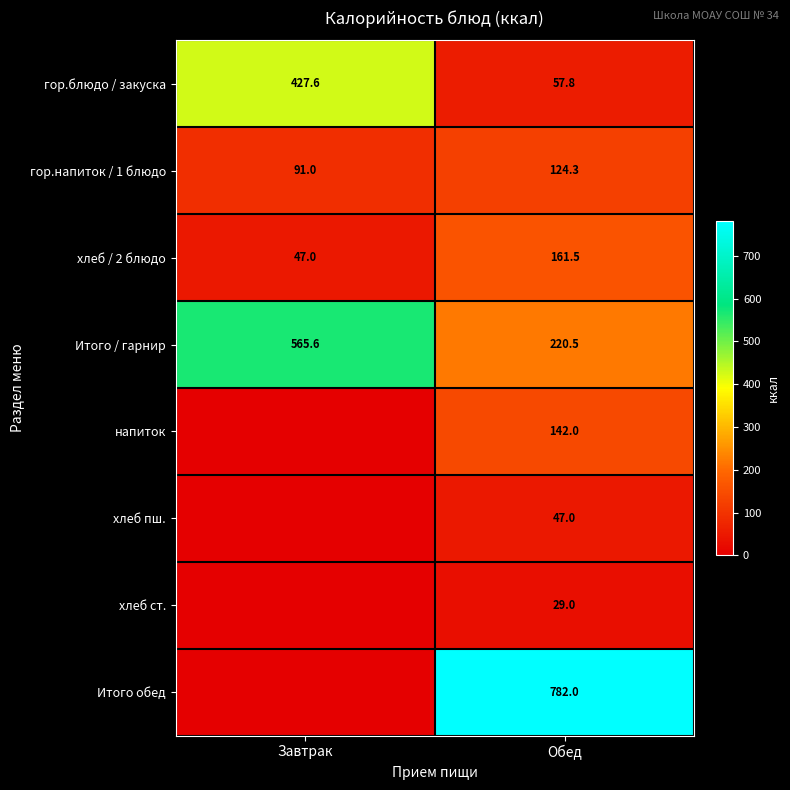

Where does the Итого / гарнир series first go above 565?

Завтрак